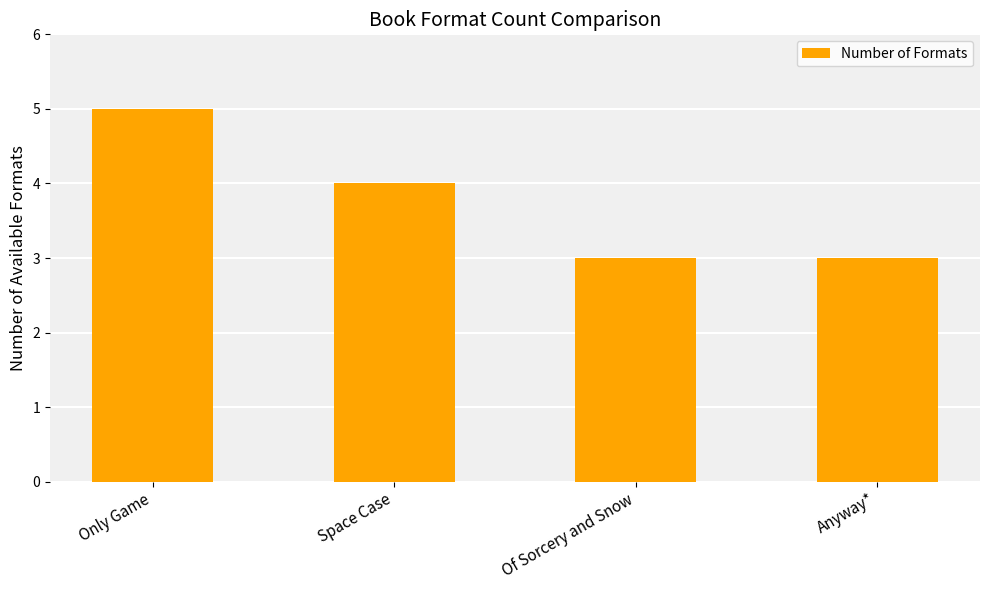

What is the label of the 4th bar from the right?

Only Game